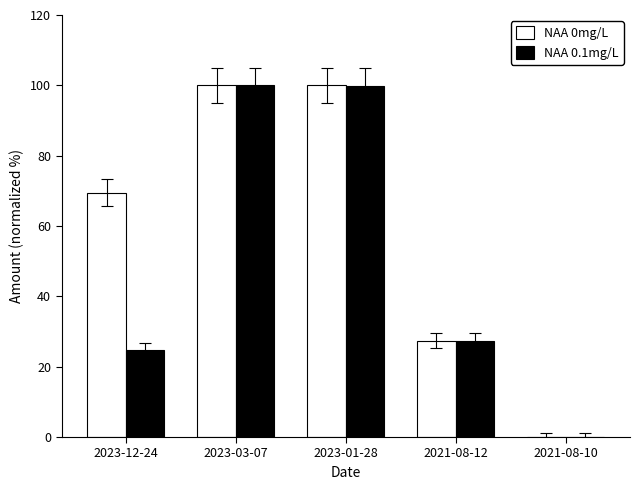

Is it true that NAA 0mg/L equals 27.4 at 2021-08-12?

True